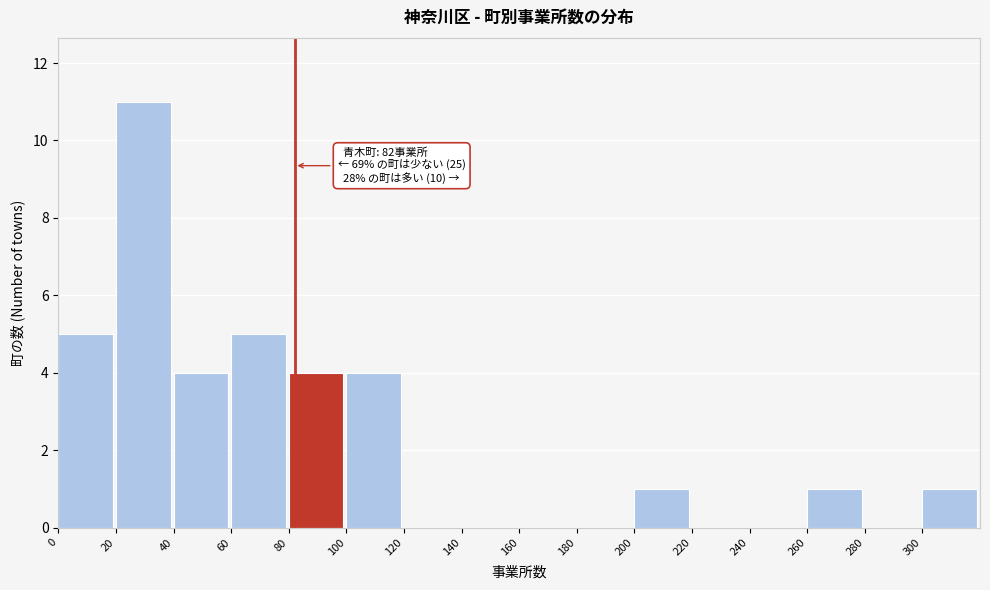

Over which range of the x-axis is the bar tallest?

20 to 40